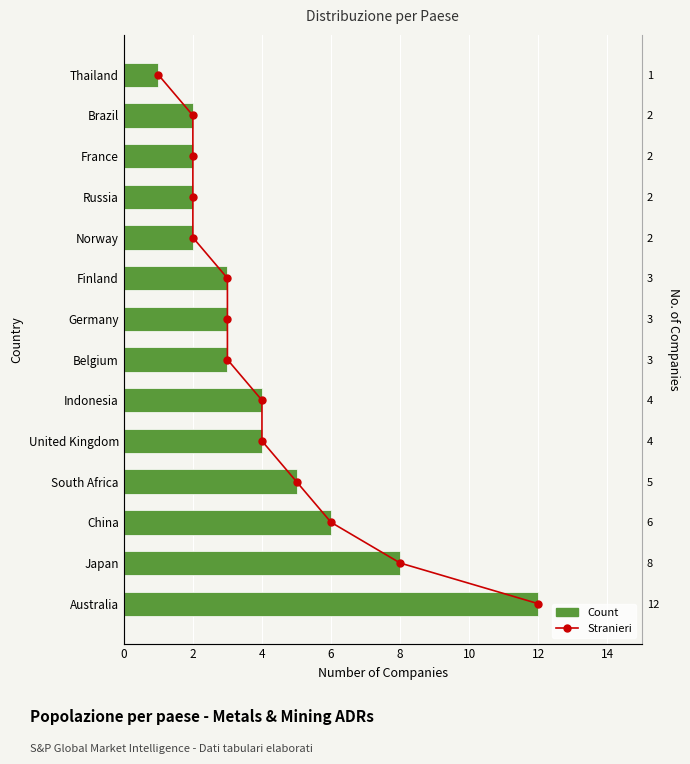

What is the value of the Count bar at the 1st from the left?

12